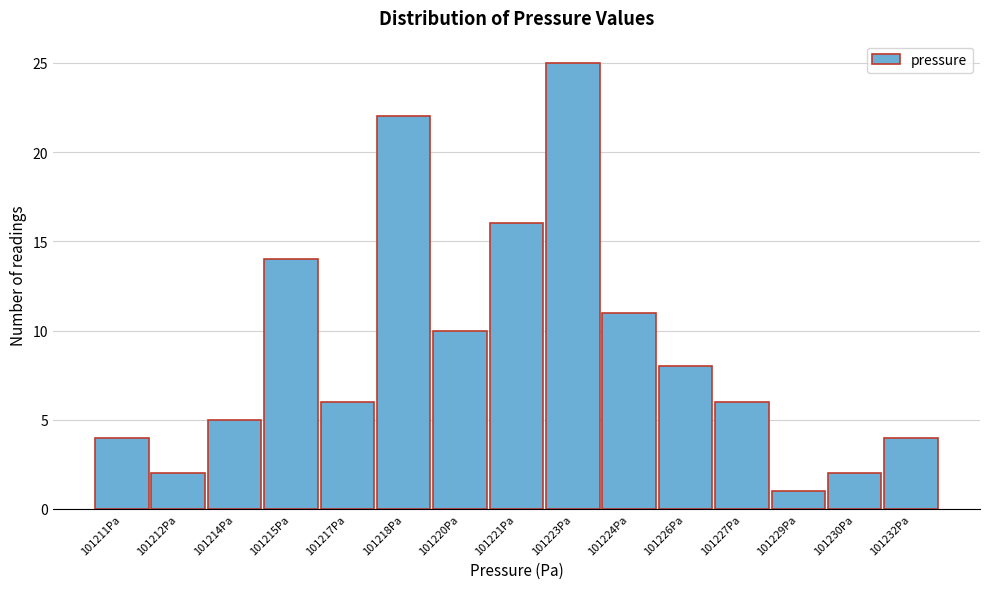

Reading left to right, list all the values displayed in this chart.

4	2	5	14	6	22	10	16	25	11	8	6	1	2	4